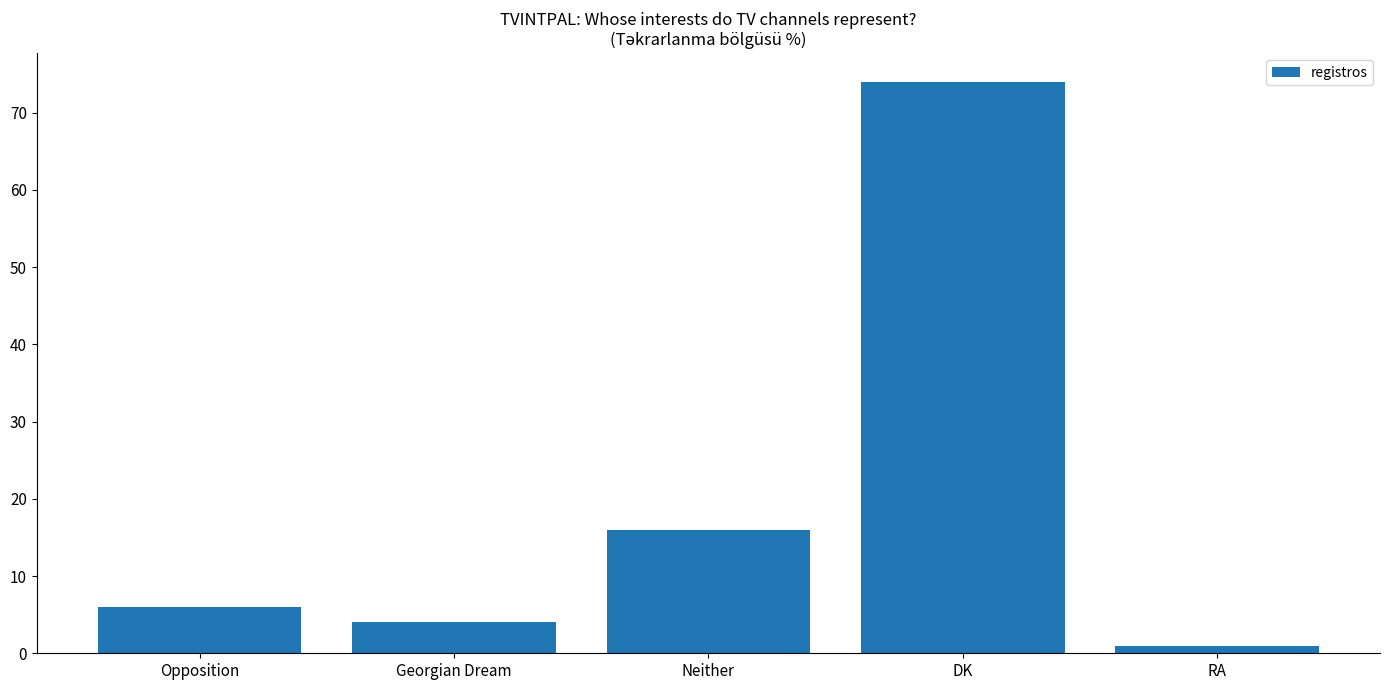

Are the bars horizontal?

No